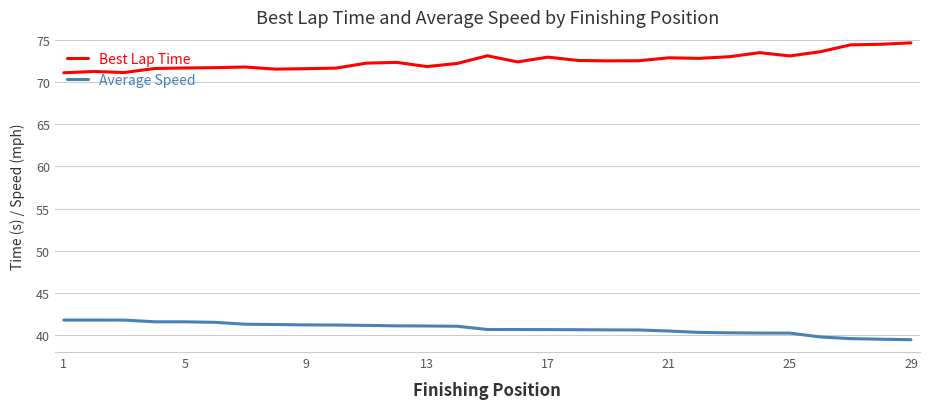

What is the difference between the maximum and minimum values in the Average Speed series?

2.3